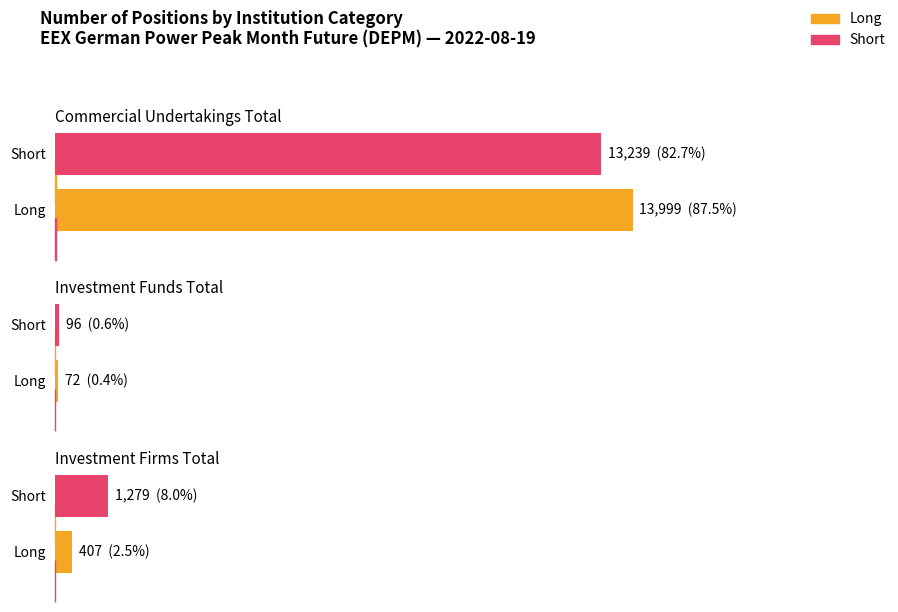

Rank the categories by Short value from lowest to highest.

Investment Funds Total, Investment Firms Total, Commercial Undertakings Total